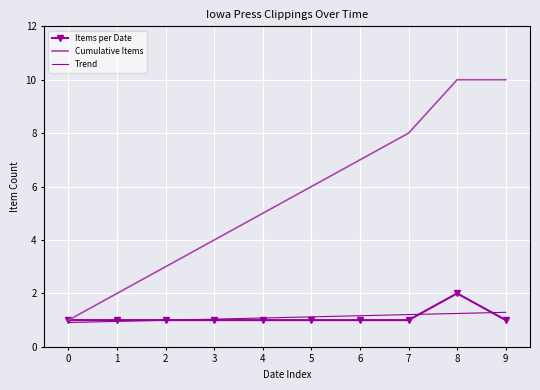

At which label is Cumulative Items closest to 5?

4